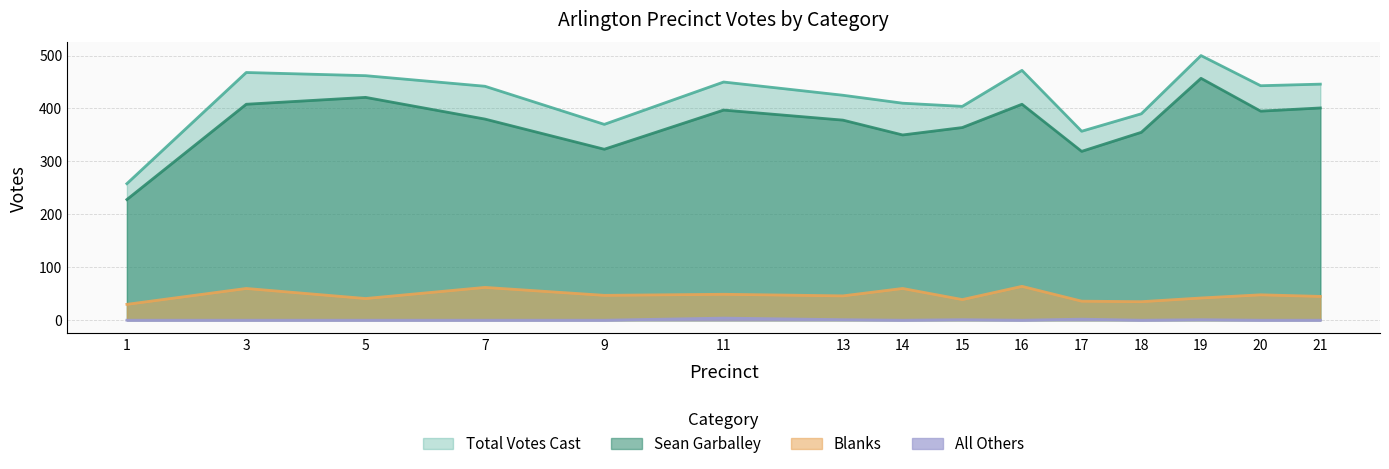

What is the difference between the Total Votes Cast values at 17 and 9?

13